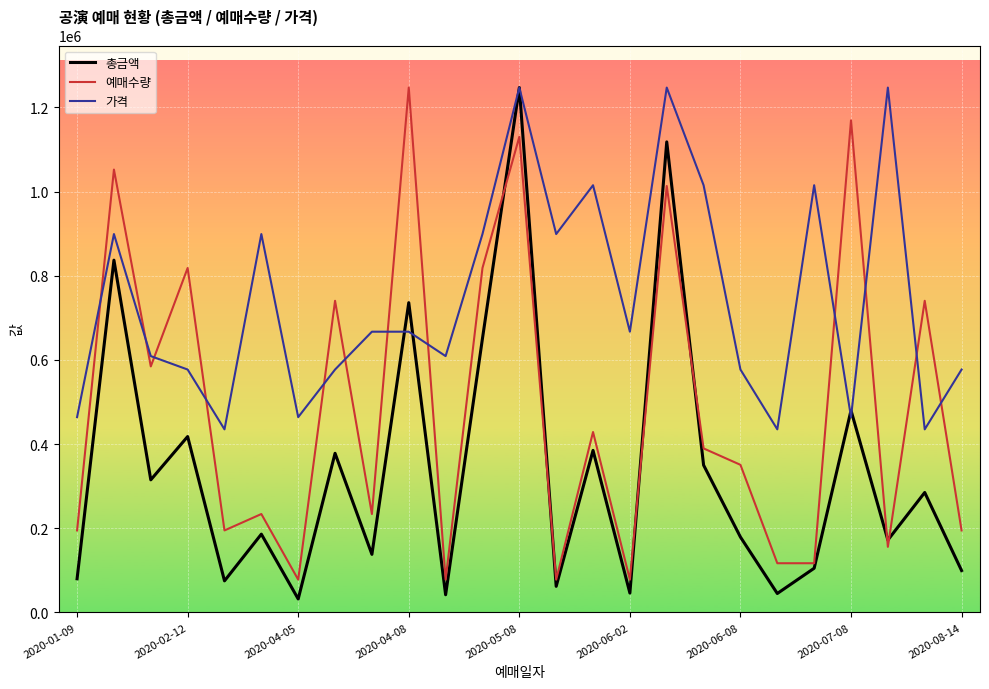

What is the maximum value for 총금액?

1247000.0